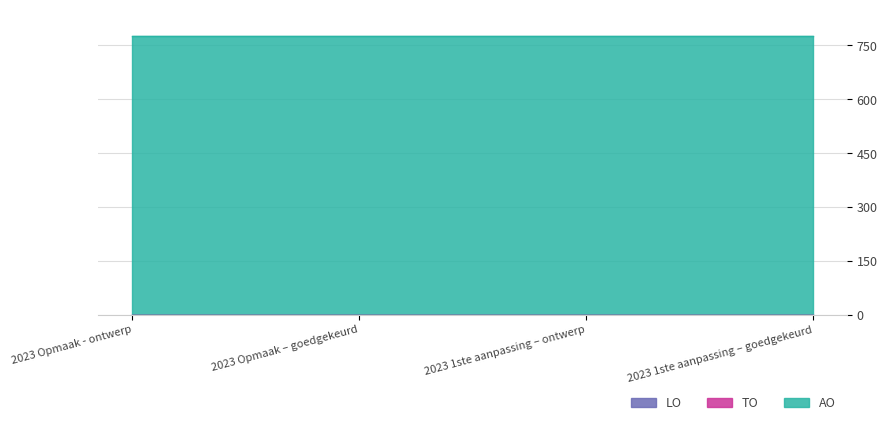

What is the label of the 3rd point from the right?

2023 Opmaak – goedgekeurd